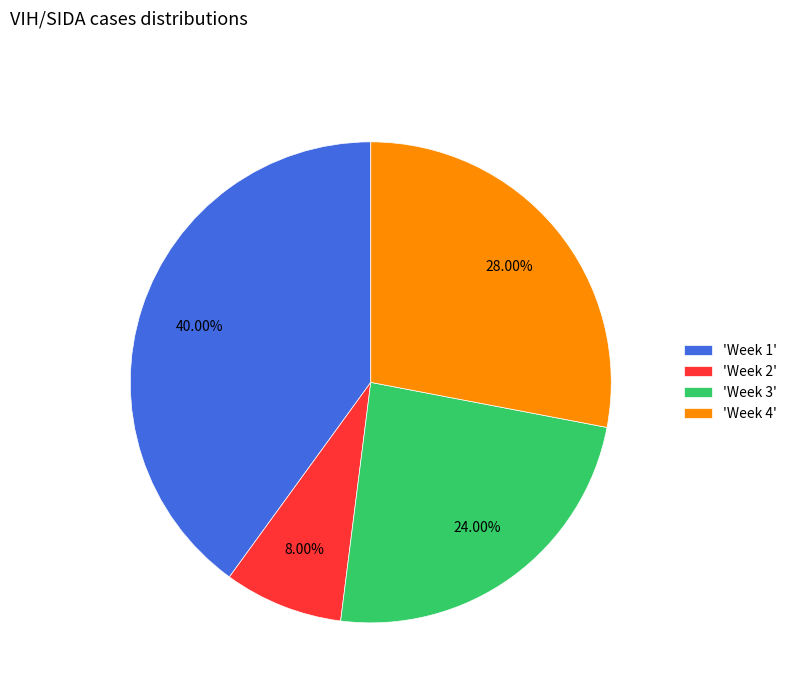

Do 'Week 2' and 'Week 1' together represent more than half of the pie?

No